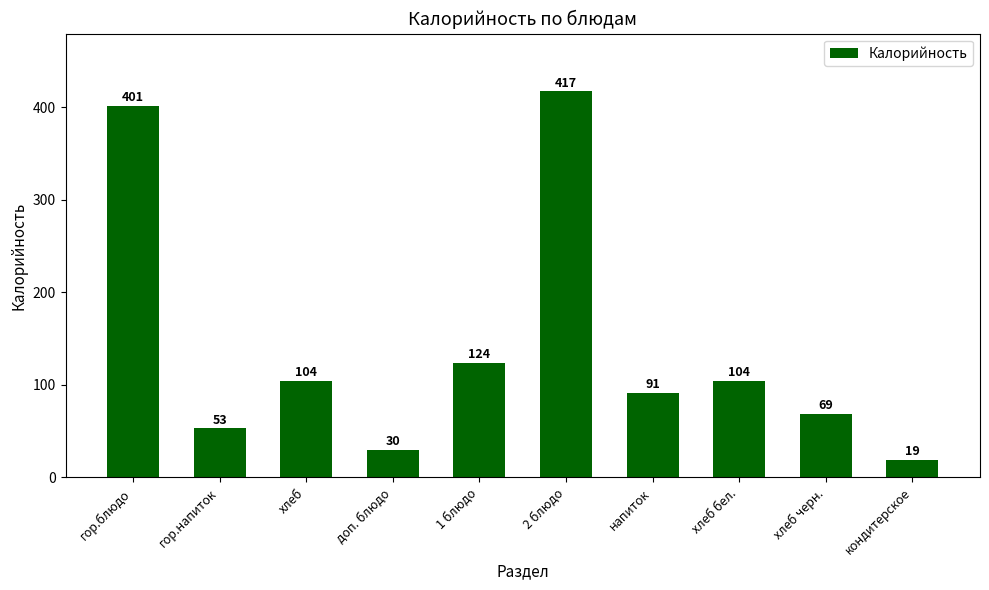

What is the difference between the values at напиток and 1 блюдо?

33